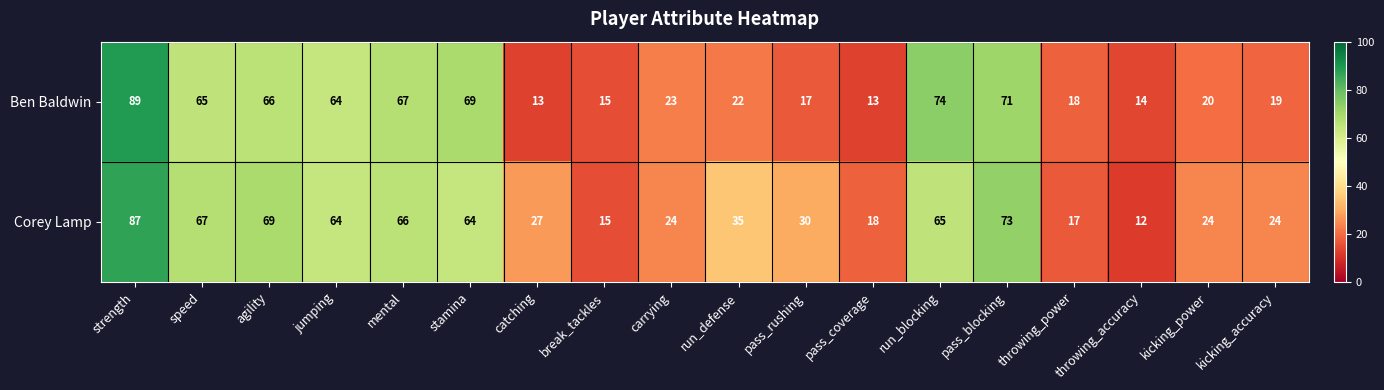

What is the difference between the second highest and minimum values in the Ben Baldwin series?

61